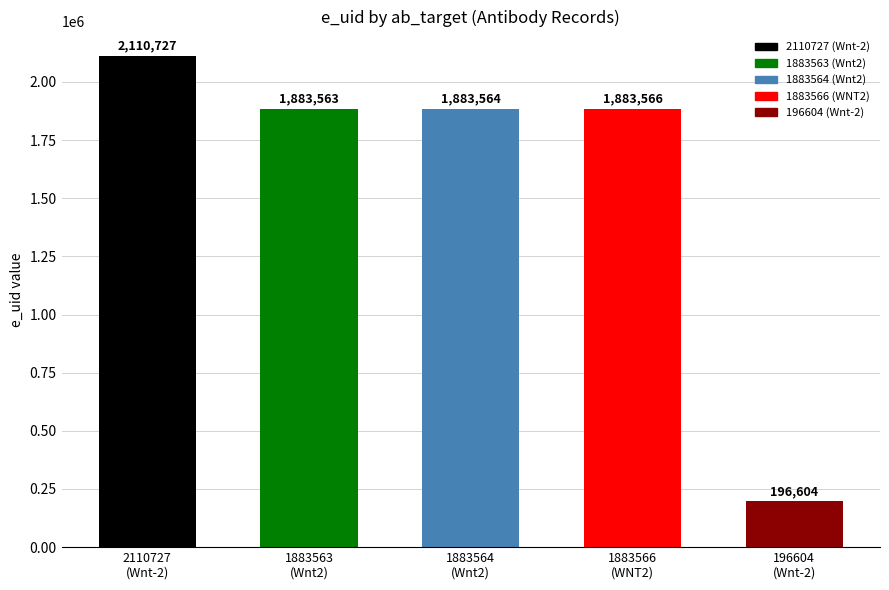

What is the sum of the values at 1883566
(WNT2) and 1883563
(Wnt2)?

3767129